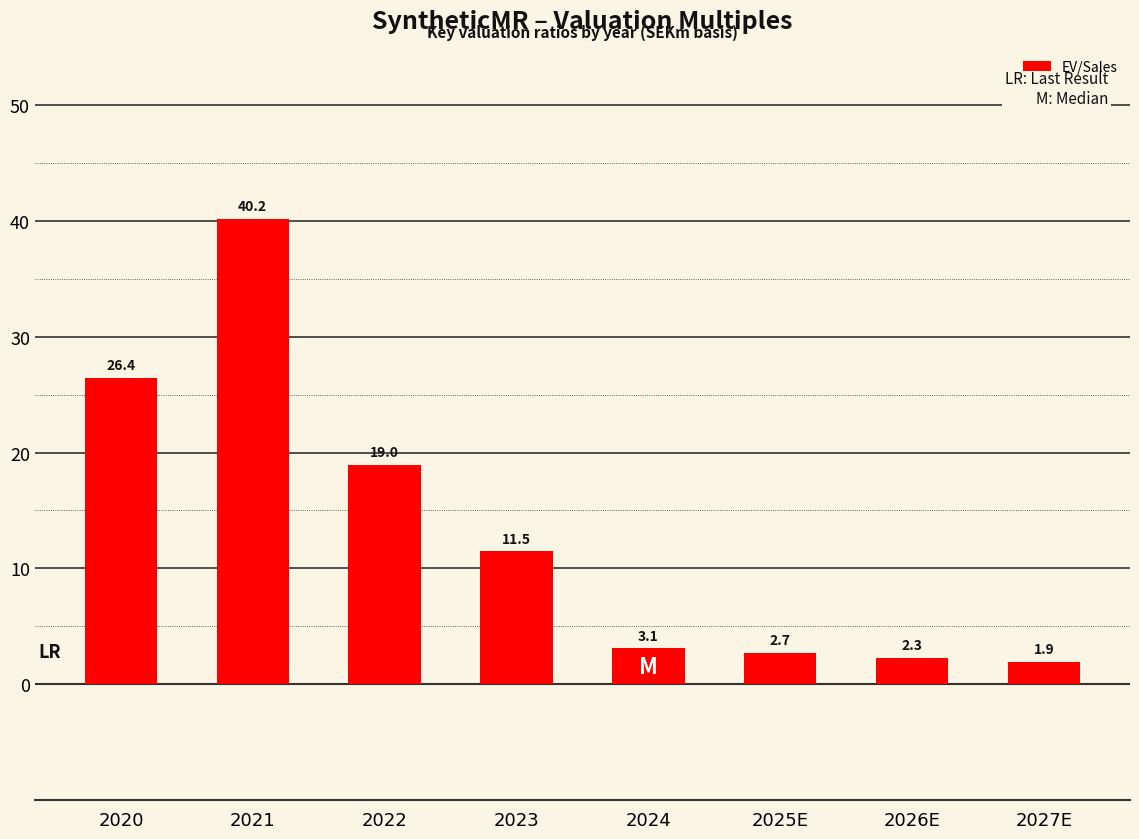

Which category has the lowest value across all series?

2027E